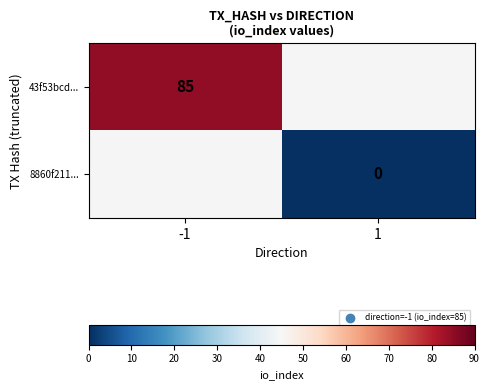

Is the value of 43f53bcd... at -1 greater than the value of 8860f211... at 1?

Yes